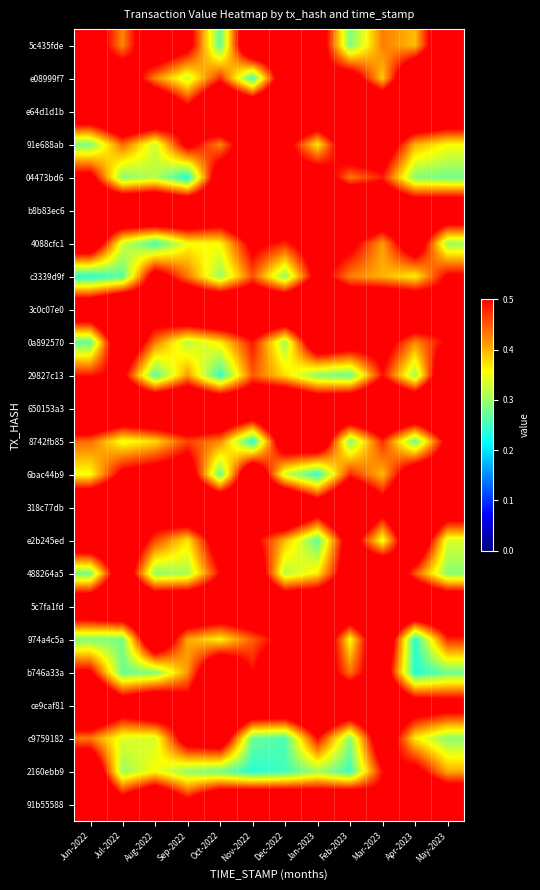

Reading left to right, extract all data points from this chart.

5c435fde: Jun-2022=0.6	Jul-2022=0.4	Aug-2022=0.6	Sep-2022=0.5	Oct-2022=0.3	Nov-2022=0.7	Dec-2022=0.6	Jan-2023=0.6	Feb-2023=0.3	Mar-2023=0.4	Apr-2023=0.4	May-2023=0.6
e08999f7: Jun-2022=0.5	Jul-2022=0.6	Aug-2022=0.4	Sep-2022=0.3	Oct-2022=0.5	Nov-2022=0.3	Dec-2022=0.6	Jan-2023=0.5	Feb-2023=0.6	Mar-2023=0.4	Apr-2023=0.7	May-2023=0.6
e64d1d1b: Jun-2022=0.6	Jul-2022=0.7	Aug-2022=0.7	Sep-2022=0.5	Oct-2022=0.7	Nov-2022=0.7	Dec-2022=0.7	Jan-2023=0.7	Feb-2023=0.7	Mar-2023=0.7	Apr-2023=0.7	May-2023=0.7
91e688ab: Jun-2022=0.3	Jul-2022=0.4	Aug-2022=0.3	Sep-2022=0.5	Oct-2022=0.4	Nov-2022=0.6	Dec-2022=0.5	Jan-2023=0.4	Feb-2023=0.6	Mar-2023=0.6	Apr-2023=0.4	May-2023=0.4
04473bd6: Jun-2022=0.5	Jul-2022=0.3	Aug-2022=0.3	Sep-2022=0.2	Oct-2022=0.6	Nov-2022=0.5	Dec-2022=0.5	Jan-2023=0.6	Feb-2023=0.4	Mar-2023=0.5	Apr-2023=0.3	May-2023=0.3
b8b83ec6: Jun-2022=0.7	Jul-2022=0.7	Aug-2022=0.7	Sep-2022=0.7	Oct-2022=0.6	Nov-2022=0.7	Dec-2022=0.6	Jan-2023=0.7	Feb-2023=0.7	Mar-2023=0.6	Apr-2023=0.6	May-2023=0.6
4088cfc1: Jun-2022=0.6	Jul-2022=0.3	Aug-2022=0.3	Sep-2022=0.4	Oct-2022=0.4	Nov-2022=0.5	Dec-2022=0.5	Jan-2023=0.6	Feb-2023=0.5	Mar-2023=0.4	Apr-2023=0.6	May-2023=0.3
c3339d9f: Jun-2022=0.2	Jul-2022=0.3	Aug-2022=0.6	Sep-2022=0.4	Oct-2022=0.3	Nov-2022=0.5	Dec-2022=0.3	Jan-2023=0.5	Feb-2023=0.4	Mar-2023=0.4	Apr-2023=0.4	May-2023=0.5
3c0c07e0: Jun-2022=0.6	Jul-2022=0.7	Aug-2022=0.6	Sep-2022=0.7	Oct-2022=0.7	Nov-2022=0.7	Dec-2022=0.7	Jan-2023=0.7	Feb-2023=0.6	Mar-2023=0.7	Apr-2023=0.7	May-2023=0.5
0a892570: Jun-2022=0.3	Jul-2022=0.6	Aug-2022=0.4	Sep-2022=0.3	Oct-2022=0.4	Nov-2022=0.5	Dec-2022=0.3	Jan-2023=0.6	Feb-2023=0.6	Mar-2023=0.6	Apr-2023=0.4	May-2023=0.5
29827c13: Jun-2022=0.5	Jul-2022=0.5	Aug-2022=0.3	Sep-2022=0.4	Oct-2022=0.2	Nov-2022=0.4	Dec-2022=0.4	Jan-2023=0.3	Feb-2023=0.3	Mar-2023=0.5	Apr-2023=0.3	May-2023=0.6
650153a3: Jun-2022=0.7	Jul-2022=0.7	Aug-2022=0.7	Sep-2022=0.7	Oct-2022=0.7	Nov-2022=0.6	Dec-2022=0.7	Jan-2023=0.7	Feb-2023=0.7	Mar-2023=0.7	Apr-2023=0.7	May-2023=0.7
8742fb85: Jun-2022=0.4	Jul-2022=0.3	Aug-2022=0.4	Sep-2022=0.5	Oct-2022=0.4	Nov-2022=0.2	Dec-2022=0.6	Jan-2023=0.6	Feb-2023=0.3	Mar-2023=0.5	Apr-2023=0.3	May-2023=0.5
6bac44b9: Jun-2022=0.4	Jul-2022=0.5	Aug-2022=0.6	Sep-2022=0.6	Oct-2022=0.3	Nov-2022=0.6	Dec-2022=0.3	Jan-2023=0.2	Feb-2023=0.5	Mar-2023=0.4	Apr-2023=0.6	May-2023=0.6
318c77db: Jun-2022=0.7	Jul-2022=0.7	Aug-2022=0.6	Sep-2022=0.7	Oct-2022=0.7	Nov-2022=0.6	Dec-2022=0.7	Jan-2023=0.6	Feb-2023=0.7	Mar-2023=0.6	Apr-2023=0.7	May-2023=0.6
e2b245ed: Jun-2022=0.6	Jul-2022=0.6	Aug-2022=0.5	Sep-2022=0.4	Oct-2022=0.6	Nov-2022=0.5	Dec-2022=0.4	Jan-2023=0.3	Feb-2023=0.6	Mar-2023=0.3	Apr-2023=0.6	May-2023=0.3
488264a5: Jun-2022=0.3	Jul-2022=0.6	Aug-2022=0.3	Sep-2022=0.3	Oct-2022=0.5	Nov-2022=0.6	Dec-2022=0.3	Jan-2023=0.4	Feb-2023=0.6	Mar-2023=0.7	Apr-2023=0.5	May-2023=0.3
5c7fa1fd: Jun-2022=0.6	Jul-2022=0.7	Aug-2022=0.7	Sep-2022=0.7	Oct-2022=0.6	Nov-2022=0.6	Dec-2022=0.7	Jan-2023=0.7	Feb-2023=0.7	Mar-2023=0.7	Apr-2023=0.7	May-2023=0.7
974a4c5a: Jun-2022=0.3	Jul-2022=0.3	Aug-2022=0.6	Sep-2022=0.4	Oct-2022=0.4	Nov-2022=0.4	Dec-2022=0.5	Jan-2023=0.7	Feb-2023=0.4	Mar-2023=0.6	Apr-2023=0.2	May-2023=0.5
b746a33a: Jun-2022=0.5	Jul-2022=0.3	Aug-2022=0.3	Sep-2022=0.4	Oct-2022=0.7	Nov-2022=0.5	Dec-2022=0.6	Jan-2023=0.6	Feb-2023=0.4	Mar-2023=0.6	Apr-2023=0.2	May-2023=0.3
ce9caf81: Jun-2022=0.7	Jul-2022=0.6	Aug-2022=0.6	Sep-2022=0.5	Oct-2022=0.7	Nov-2022=0.7	Dec-2022=0.7	Jan-2023=0.7	Feb-2023=0.7	Mar-2023=0.6	Apr-2023=0.6	May-2023=0.6
c9759182: Jun-2022=0.4	Jul-2022=0.3	Aug-2022=0.3	Sep-2022=0.6	Oct-2022=0.6	Nov-2022=0.3	Dec-2022=0.3	Jan-2023=0.5	Feb-2023=0.3	Mar-2023=0.6	Apr-2023=0.4	May-2023=0.3
2160ebb9: Jun-2022=0.6	Jul-2022=0.3	Aug-2022=0.4	Sep-2022=0.3	Oct-2022=0.3	Nov-2022=0.2	Dec-2022=0.3	Jan-2023=0.3	Feb-2023=0.3	Mar-2023=0.5	Apr-2023=0.5	May-2023=0.4
91b55588: Jun-2022=0.7	Jul-2022=0.6	Aug-2022=0.7	Sep-2022=0.5	Oct-2022=0.7	Nov-2022=0.7	Dec-2022=0.7	Jan-2023=0.7	Feb-2023=0.7	Mar-2023=0.5	Apr-2023=0.7	May-2023=0.7